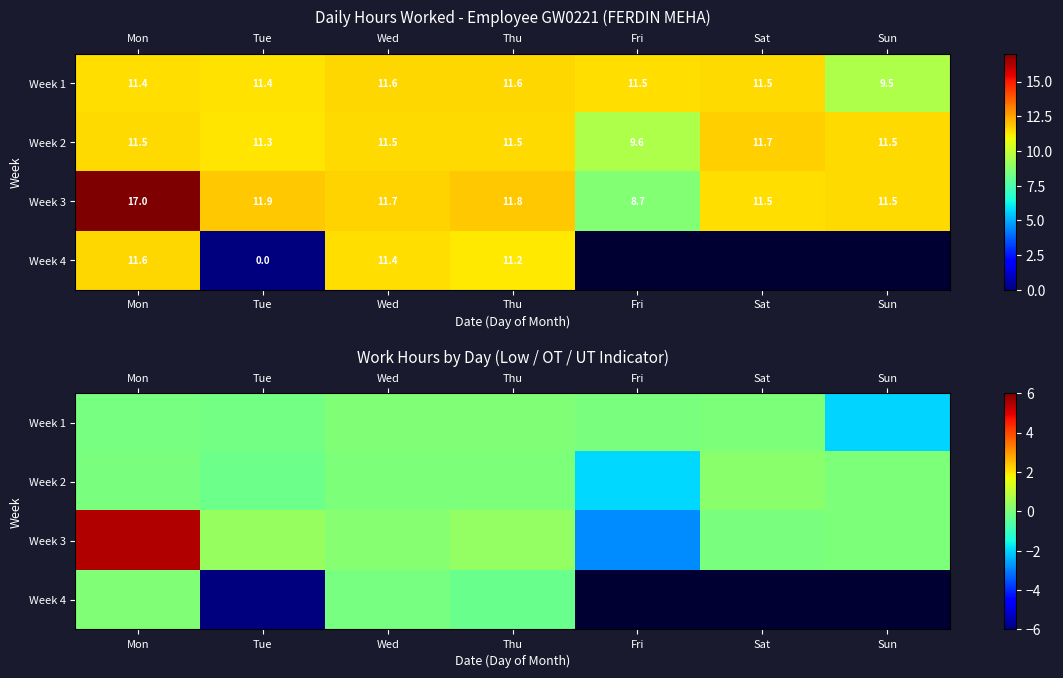

At which label does Week 4 first exceed 0?

Mon